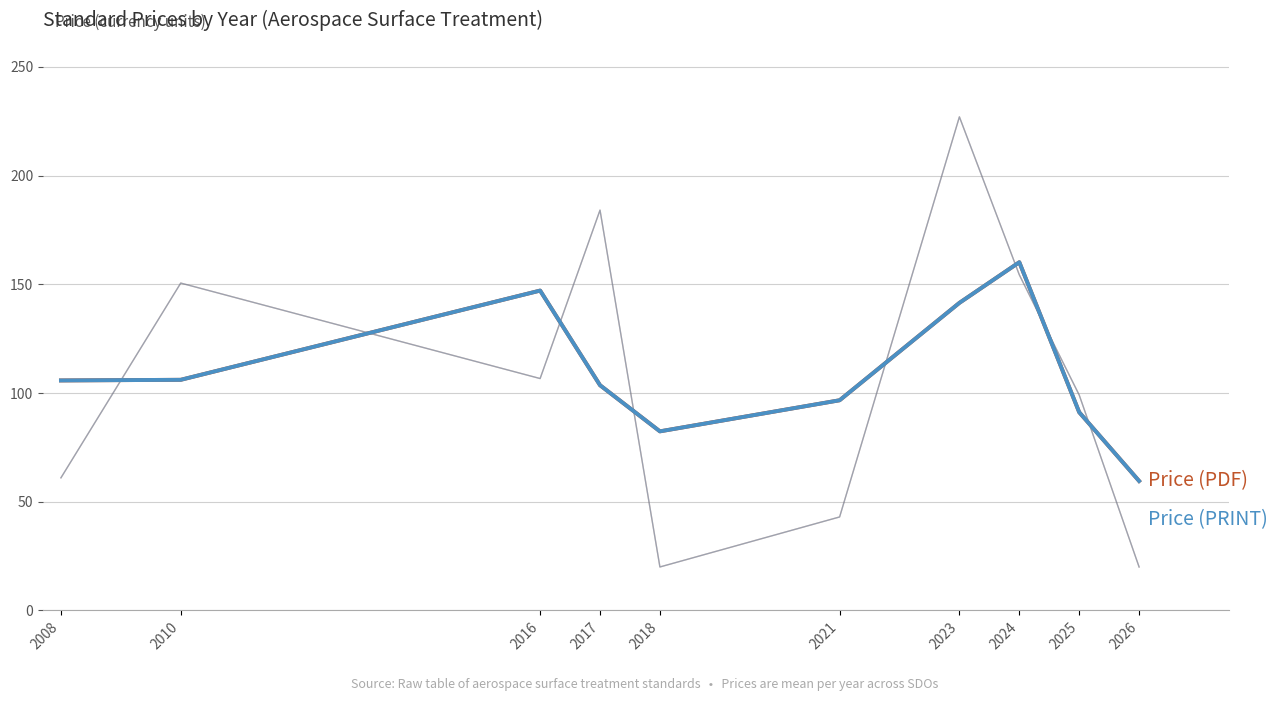

The Price (PRINT) series shows 166.8 at 2025. True or false?

False